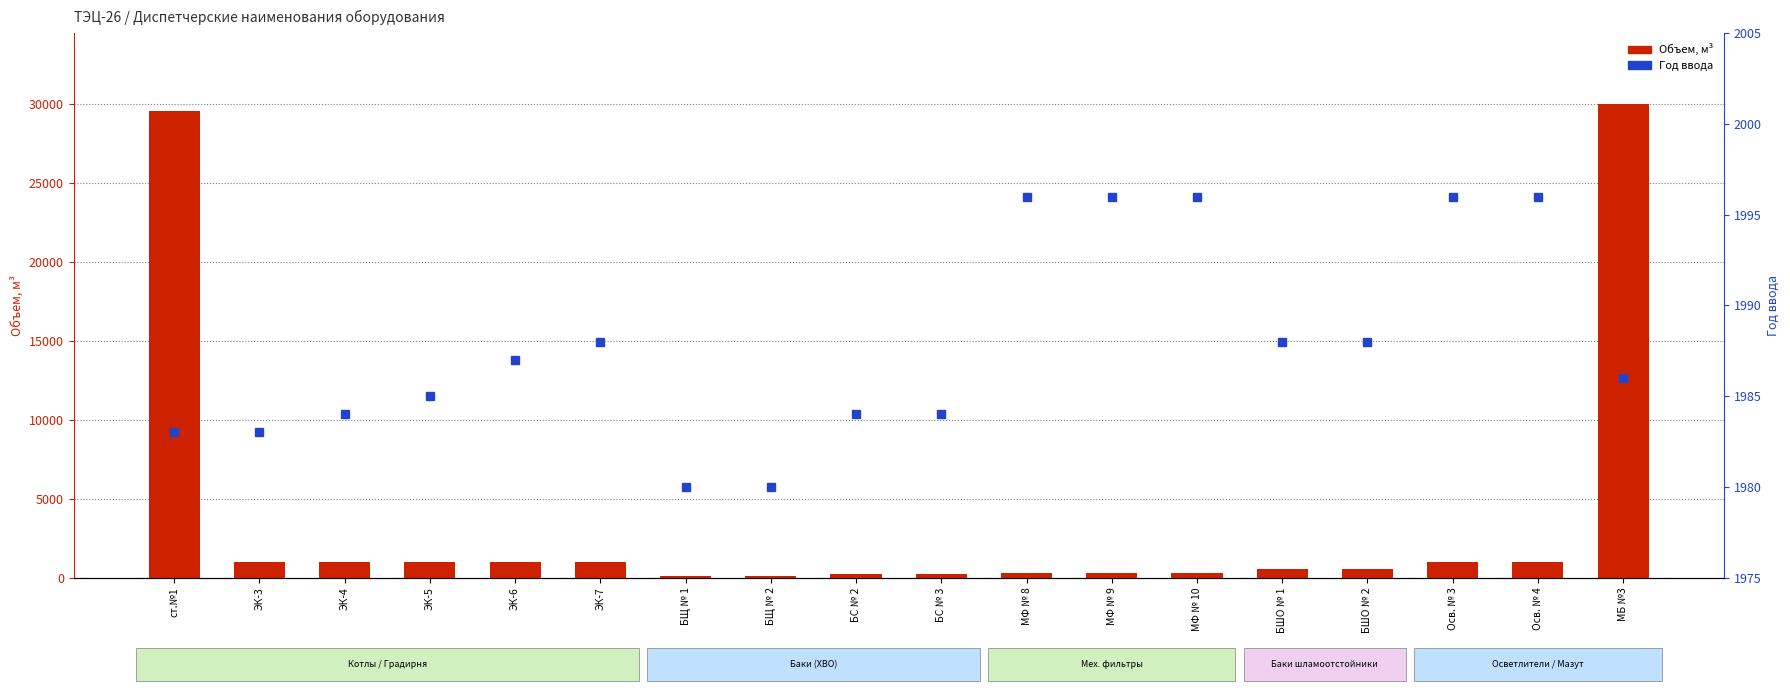

At which category does the chart reach its peak across all series?

МБ №3